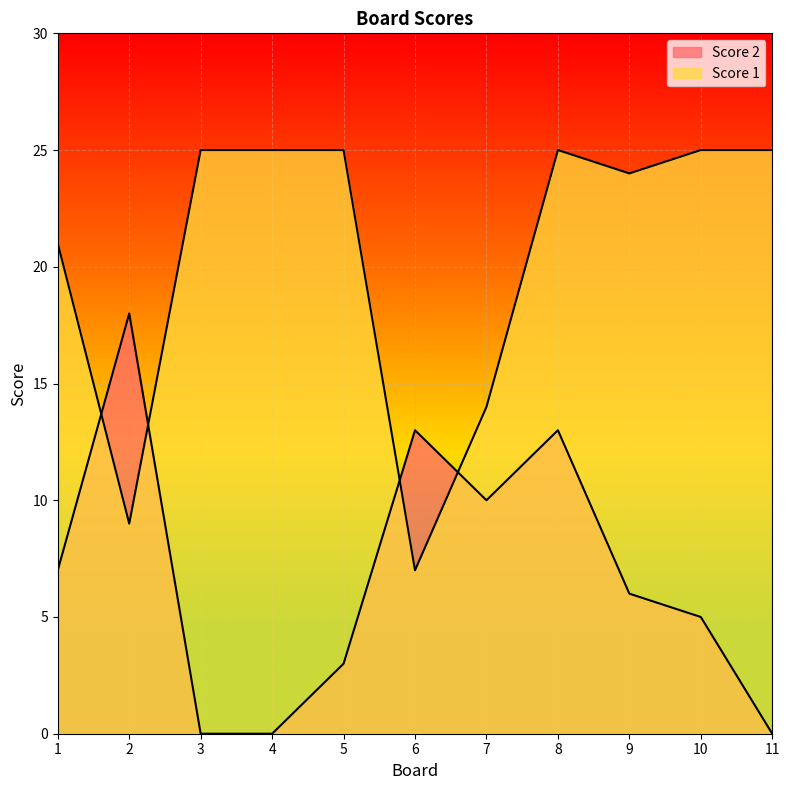

Which series has the largest range (max minus min)?

Score 2